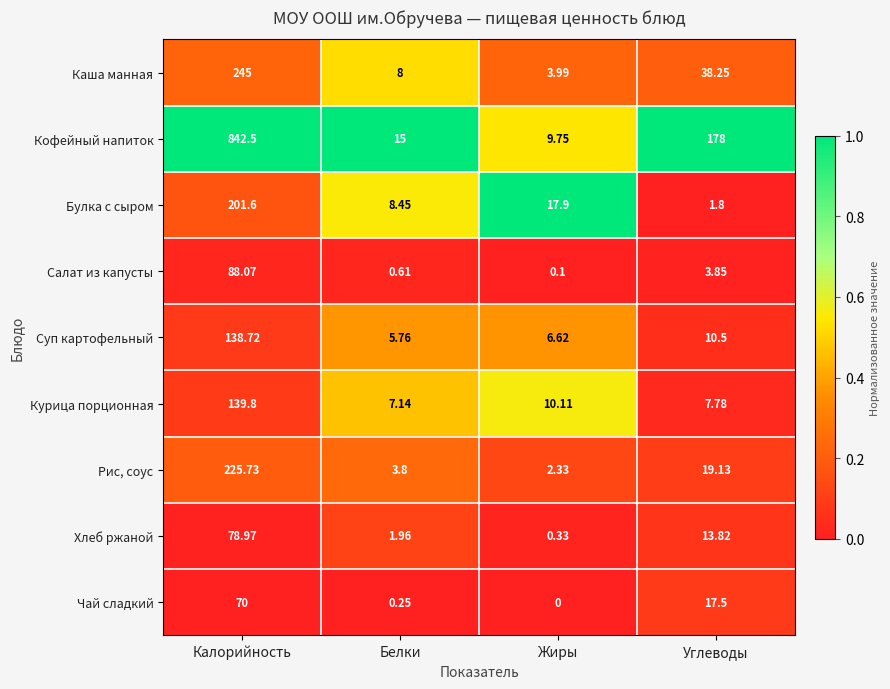

Rank the series by their maximum value, from highest to lowest.

Кофейный напиток, Каша манная, Рис, соус, Булка с сыром, Курица порционная, Суп картофельный, Салат из капусты, Хлеб ржаной, Чай сладкий